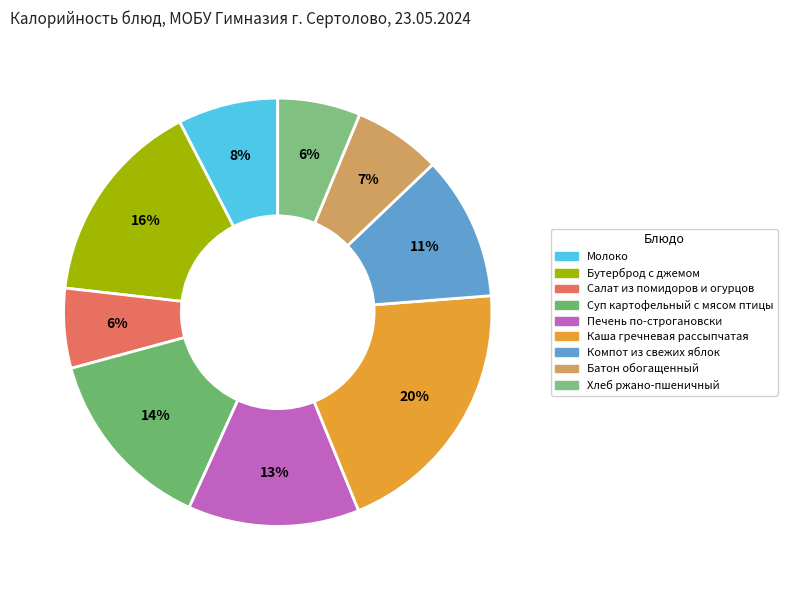

The Печень по-строгановски slice represents 19% of the pie. True or false?

False